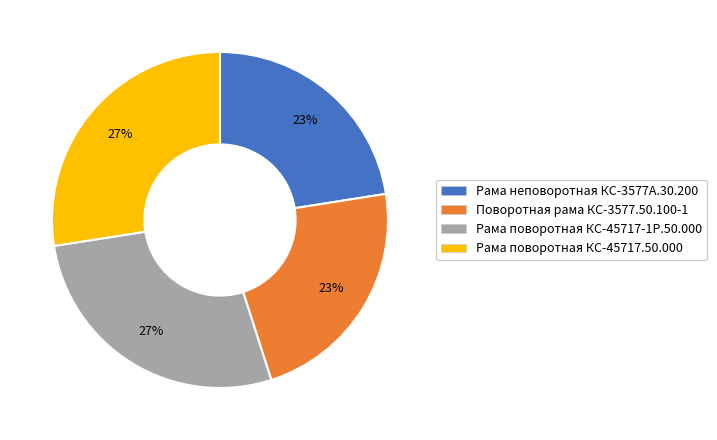

What is the ratio of the value at Рама поворотная КС-45717-1Р.50.000 to the value at Рама неповоротная КС-3577А.30.200?

1.2